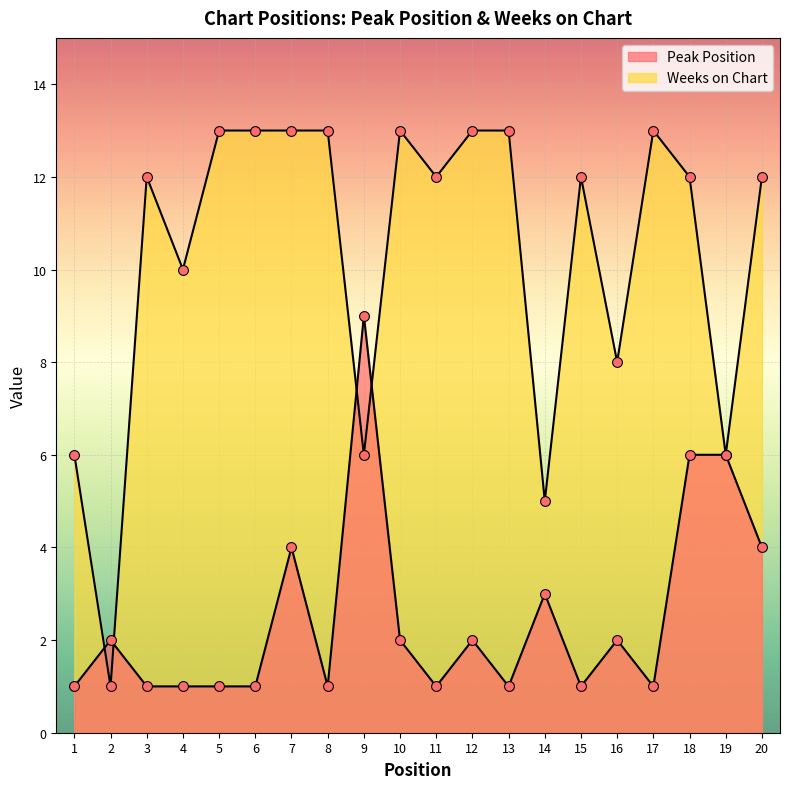

Is the value of Weeks on Chart at 18 greater than the value of Peak Position at 6?

Yes